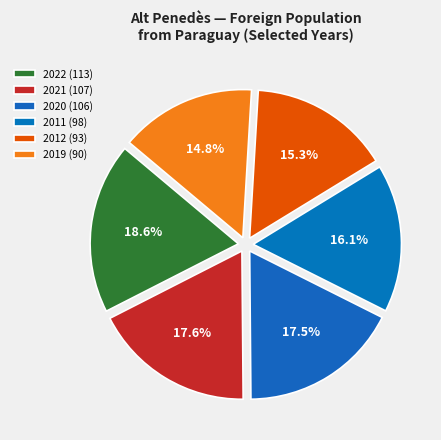

How many slices are in this pie chart?

6